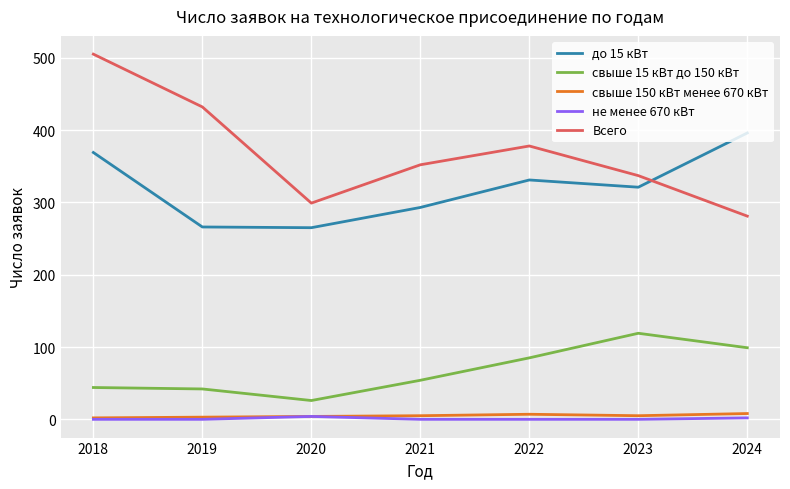

Which label corresponds to the largest value in the chart?

2018